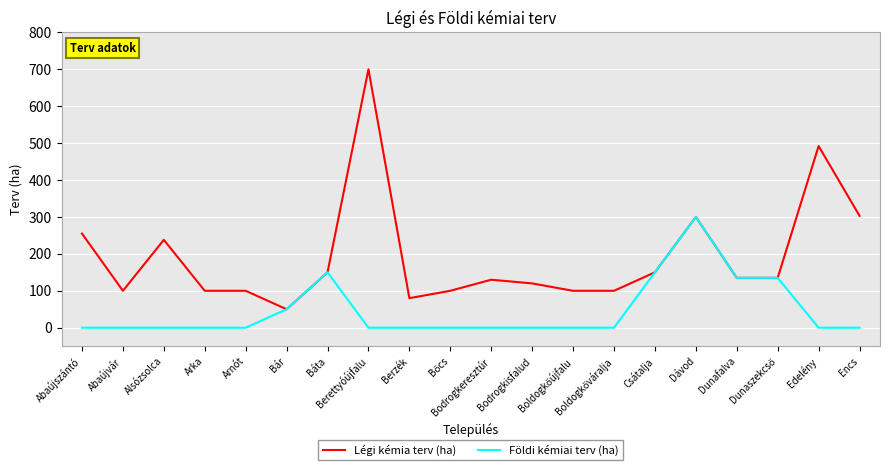

Rank the series by their average value, from lowest to highest.

Földi kémiai terv (ha), Légi kémia terv (ha)